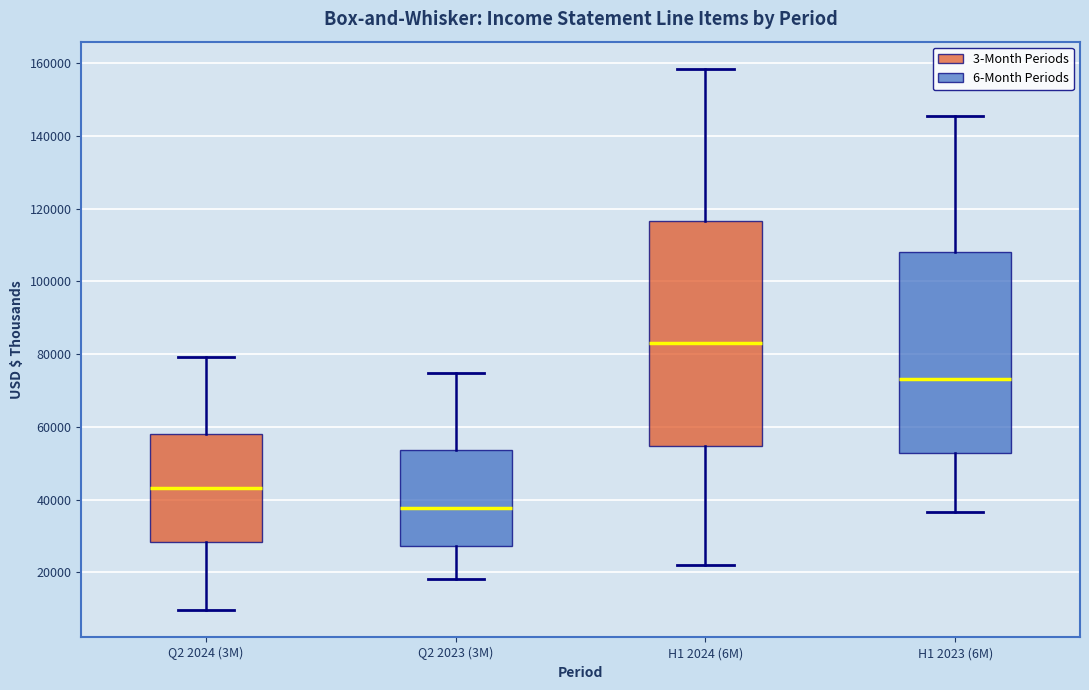

Where is the upper edge of the box for H1 2023 (6M) on the y-axis? The values are not printed on the chart, so give them approximately, as read against the axis.

108000